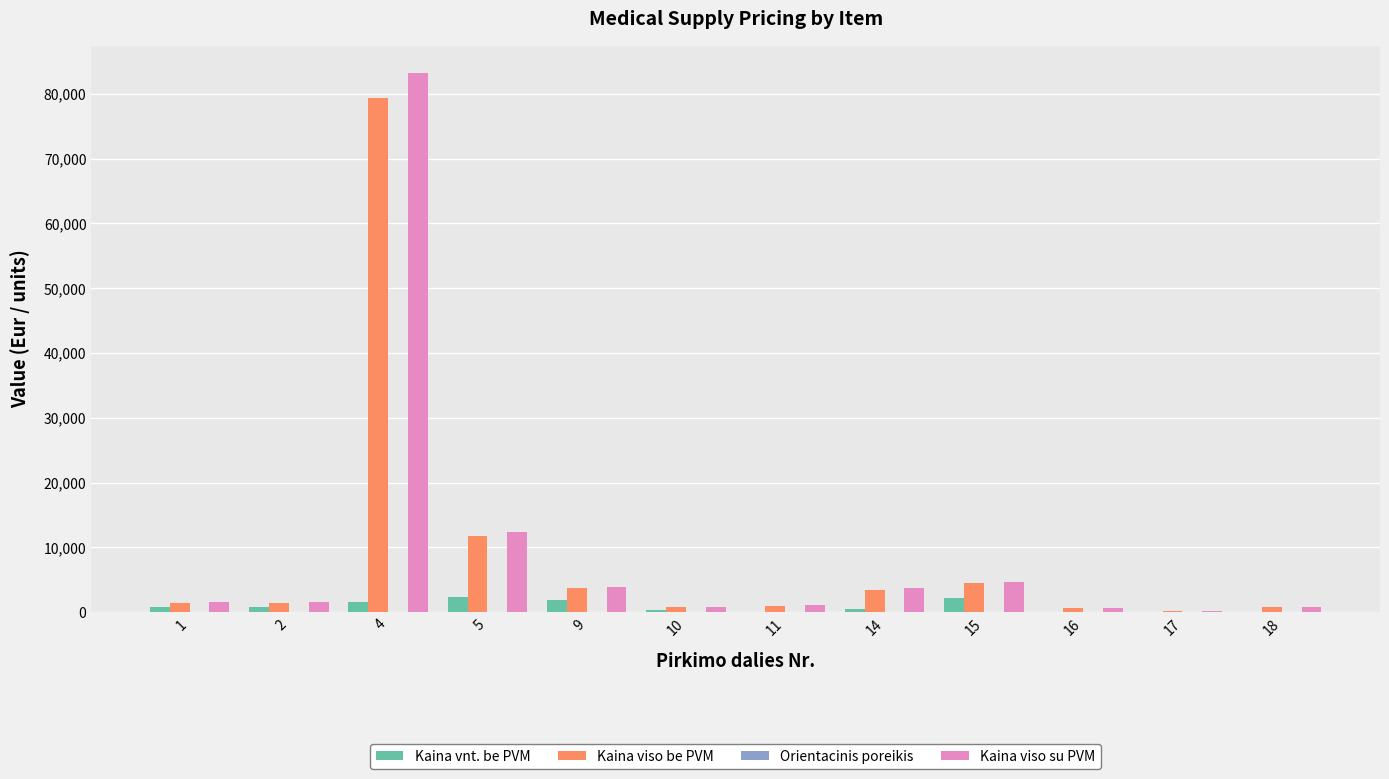

How many data points does each series have?

12